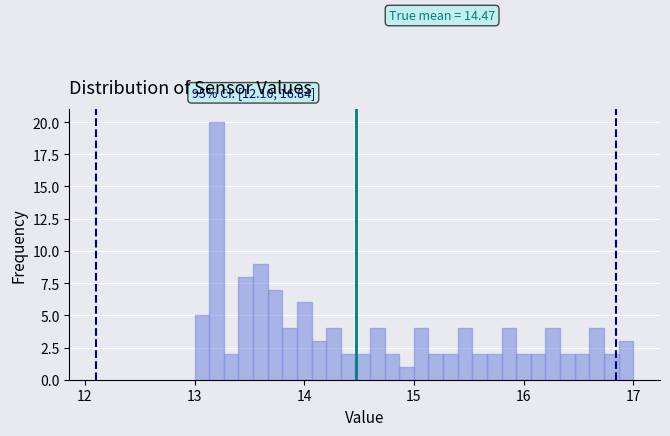

Read against the x-axis, roughly where is the centre of the tallest bar?

13.2